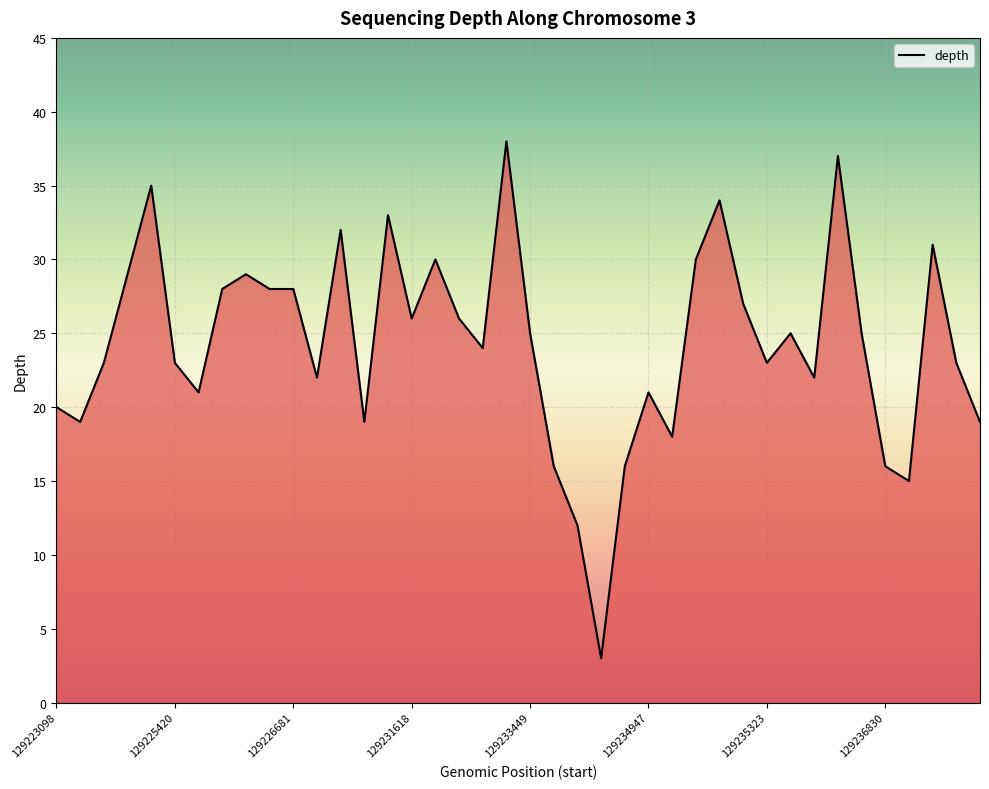

What is the smallest value displayed?

3